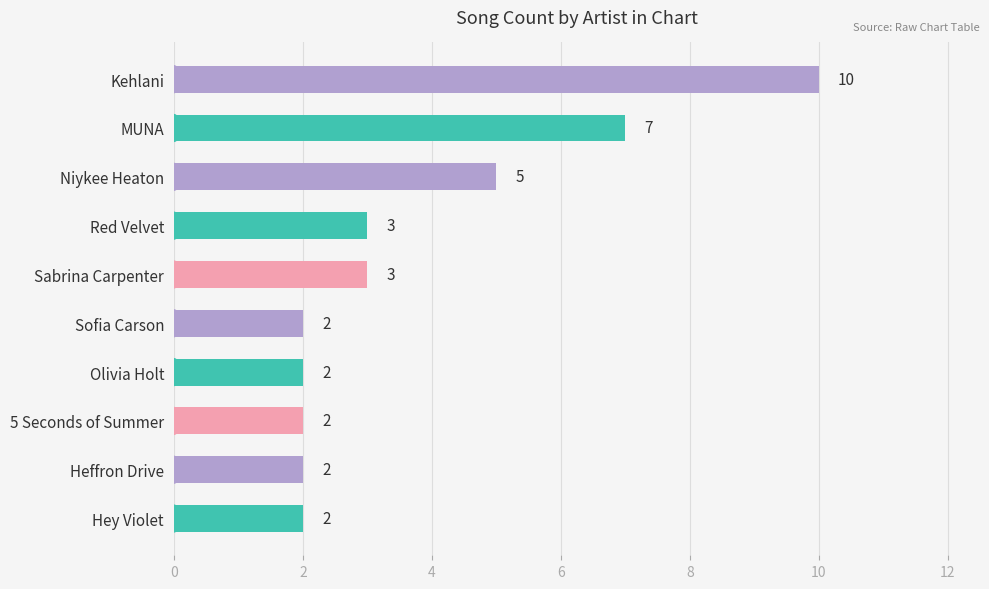

How many distinct data groups are displayed?

1